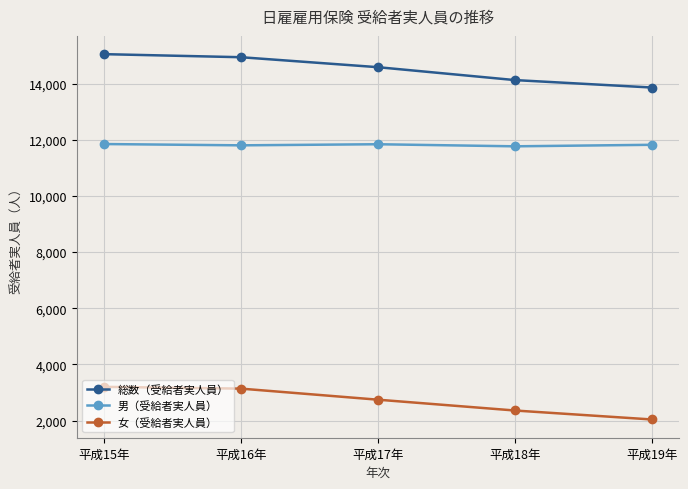

What is the minimum value for 女（受給者実人員）?

2040